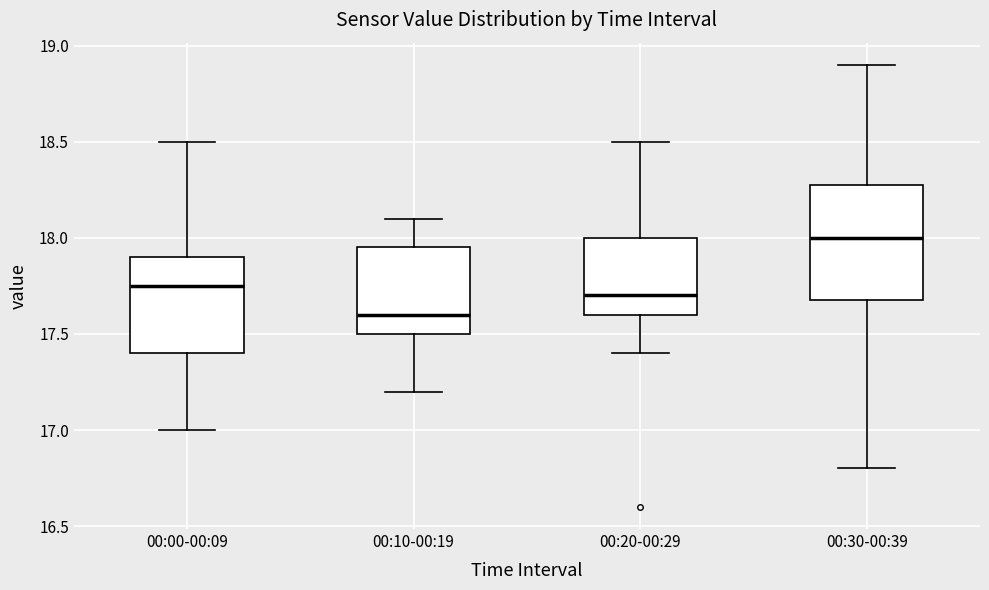

Reading left to right, read every box against the y-axis: the position of its median line, the range the box covers, and the ends of its whiskers. The values are not printed on the chart, so give them approximately, as read against the axis.

00:00-00:09: median 17.75, box 17.40 to 17.90, whiskers 17.00 to 18.50
00:10-00:19: median 17.60, box 17.50 to 17.95, whiskers 17.20 to 18.10
00:20-00:29: median 17.70, box 17.60 to 18.00, whiskers 17.40 to 18.50
00:30-00:39: median 18.00, box 17.70 to 18.30, whiskers 16.80 to 18.90